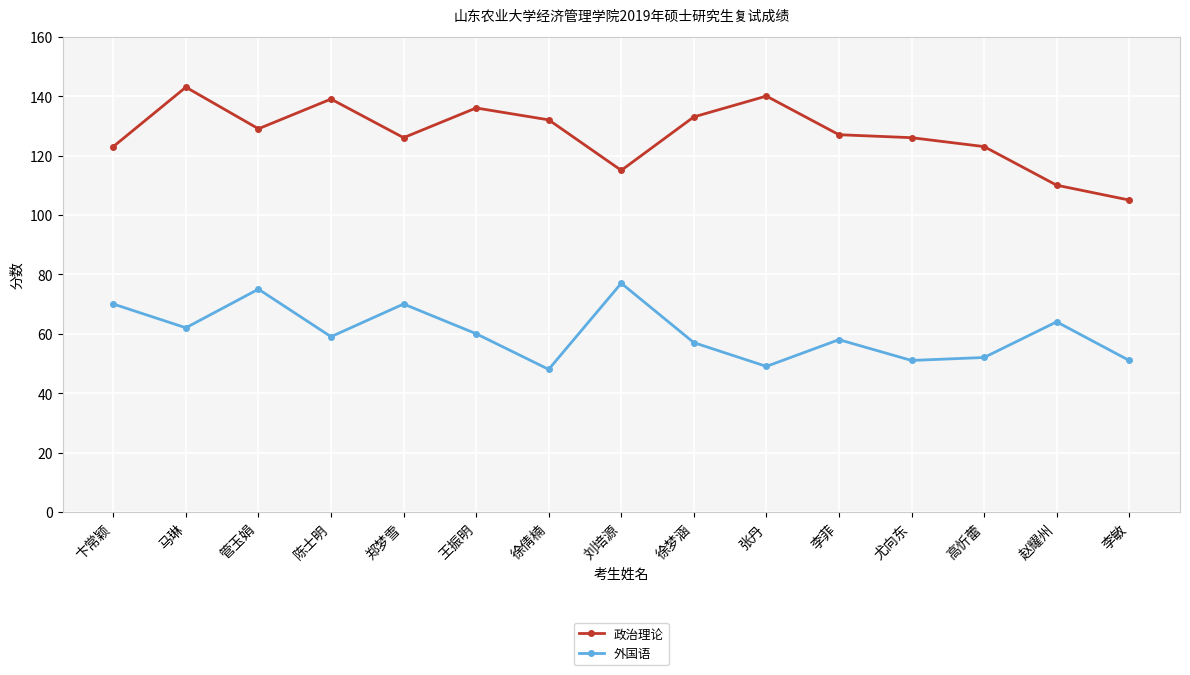

True or false: 外国语 has a value of 64 at 赵耀州.

True